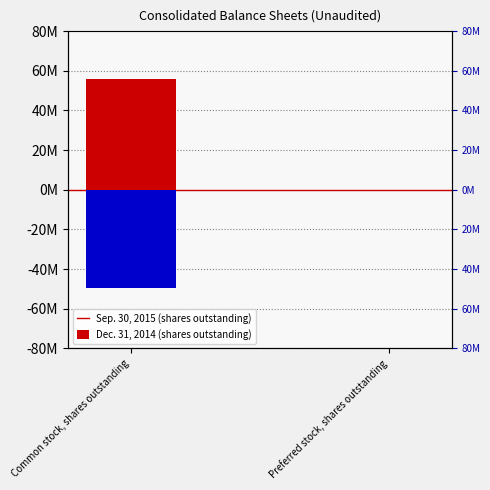

Reading right to left, transcribe all the data shown in this chart.

Sep. 30, 2015: 0	56075000
Dec. 31, 2014: 0	-49727000